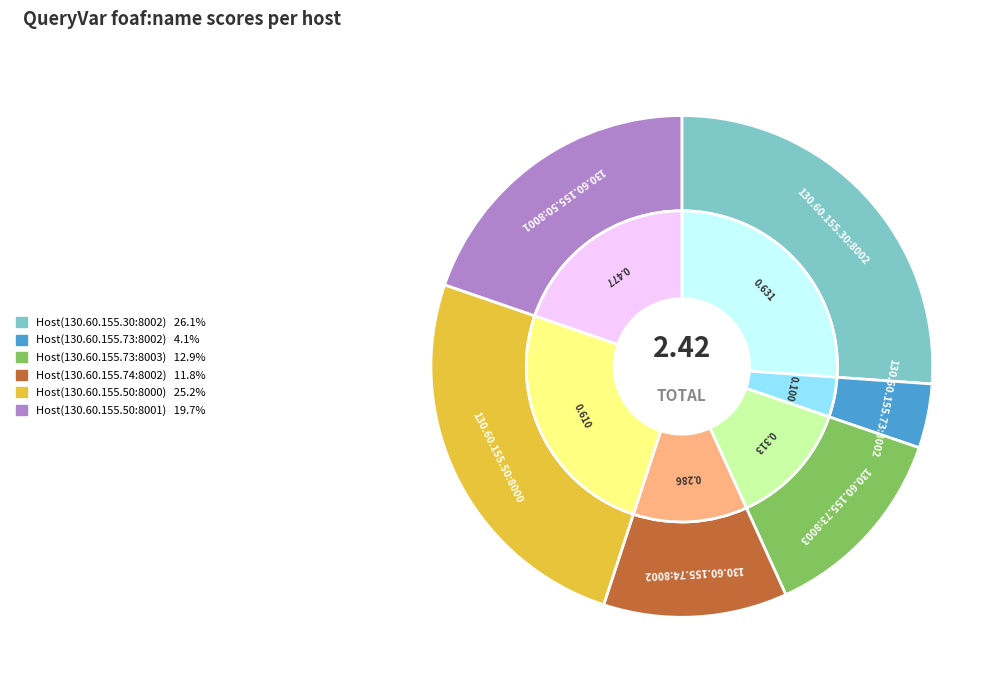

Does Host(130.60.155.50:8000) represent more than half of the total?

No